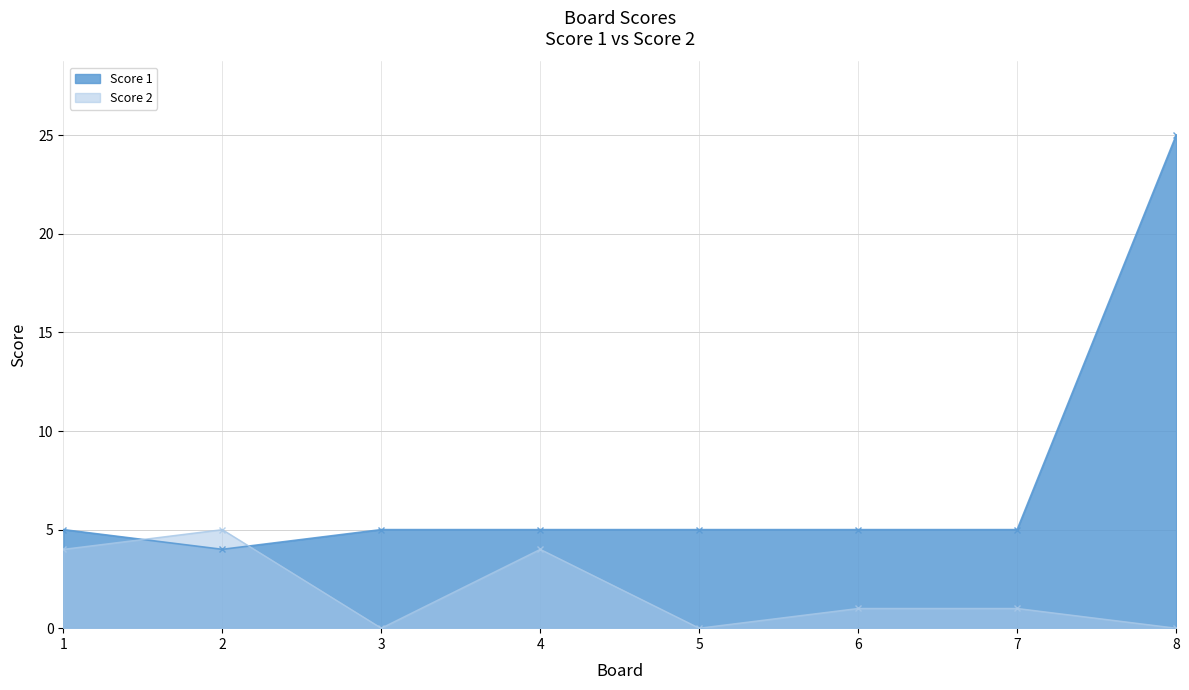

Which series changed the most between 7 and 8?

Score 1